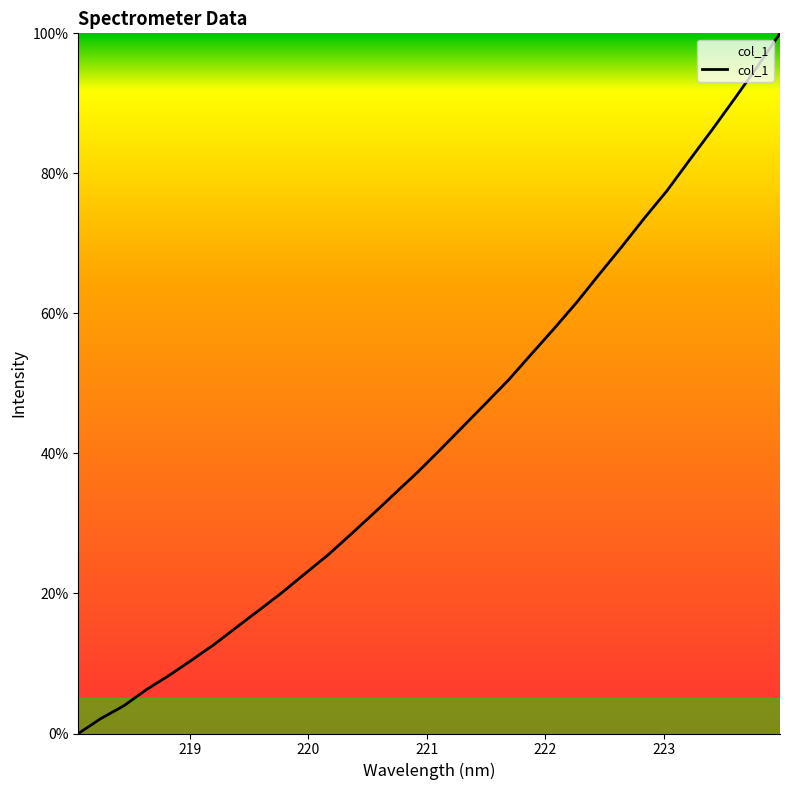

True or false: there are more than 1 points higher than both neighbors.

False